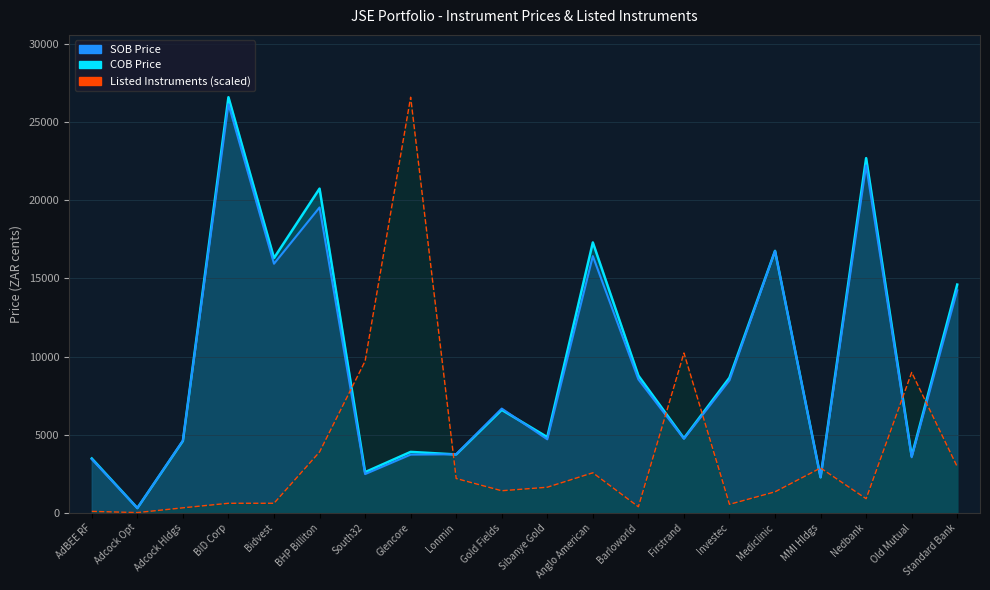

At which category does COB Price reach its first local valley?

Adcock Opt